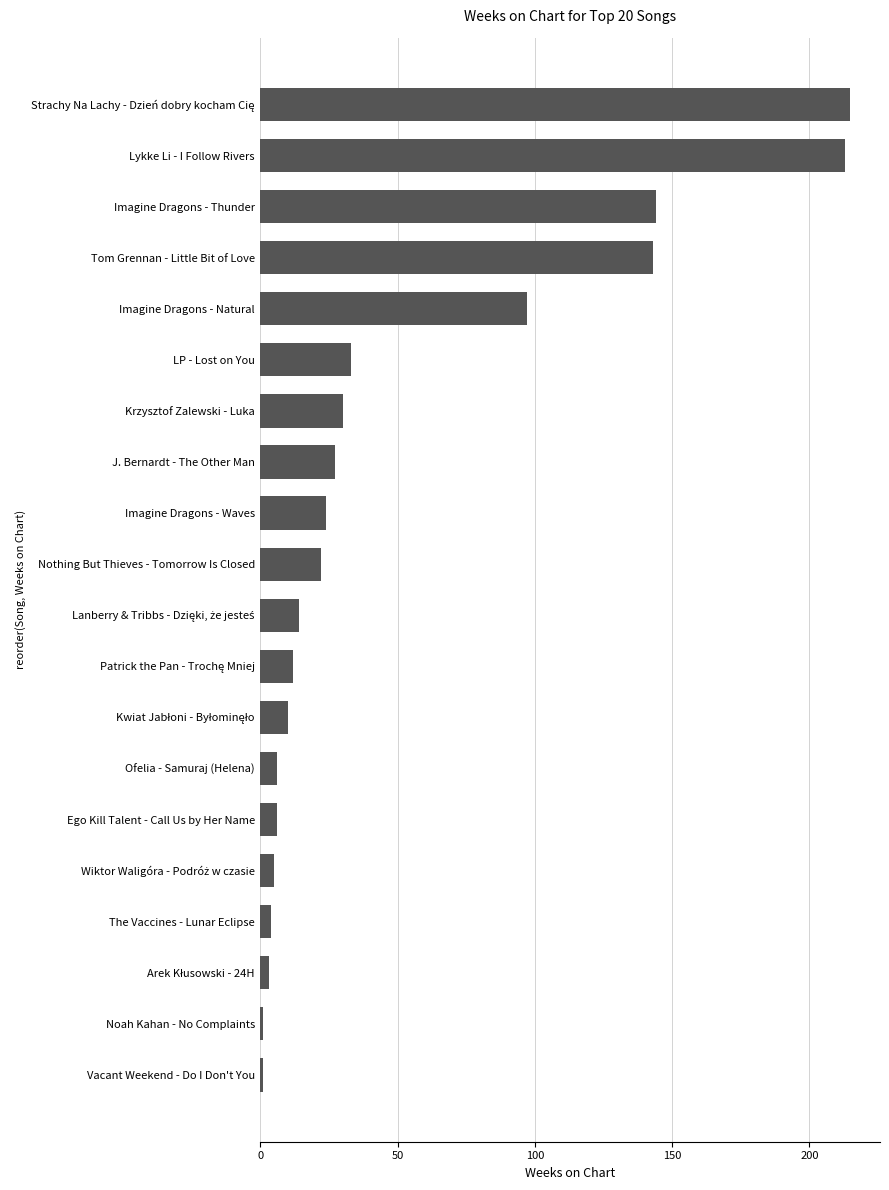

What is the difference between the maximum and minimum values?

214